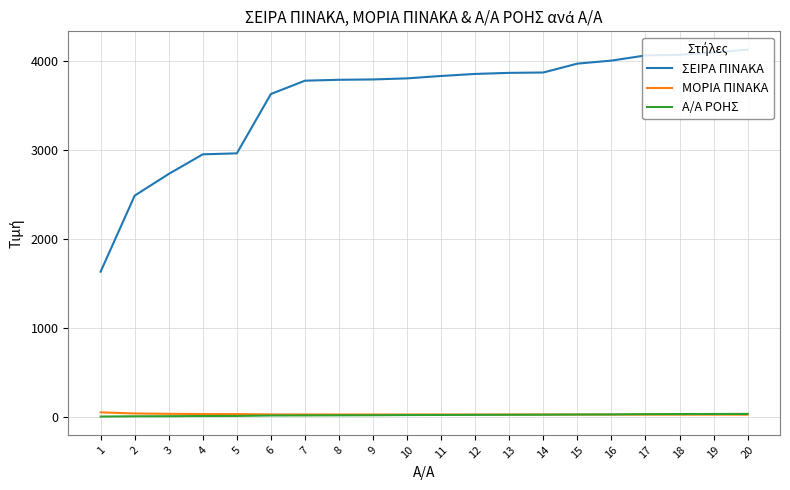

What are all the series names shown in the legend?

ΣΕΙΡΑ ΠΙΝΑΚΑ, ΜΟΡΙΑ ΠΙΝΑΚΑ, Α/Α ΡΟΗΣ